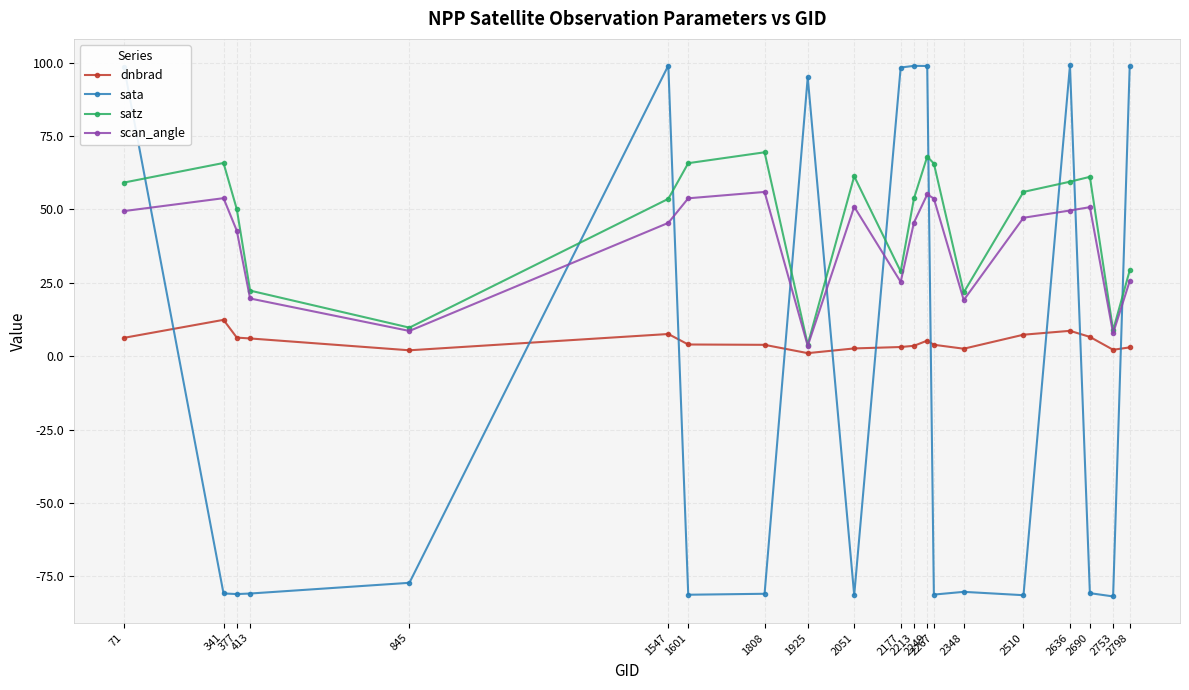

At which category is the sum across all series the highest?

2249